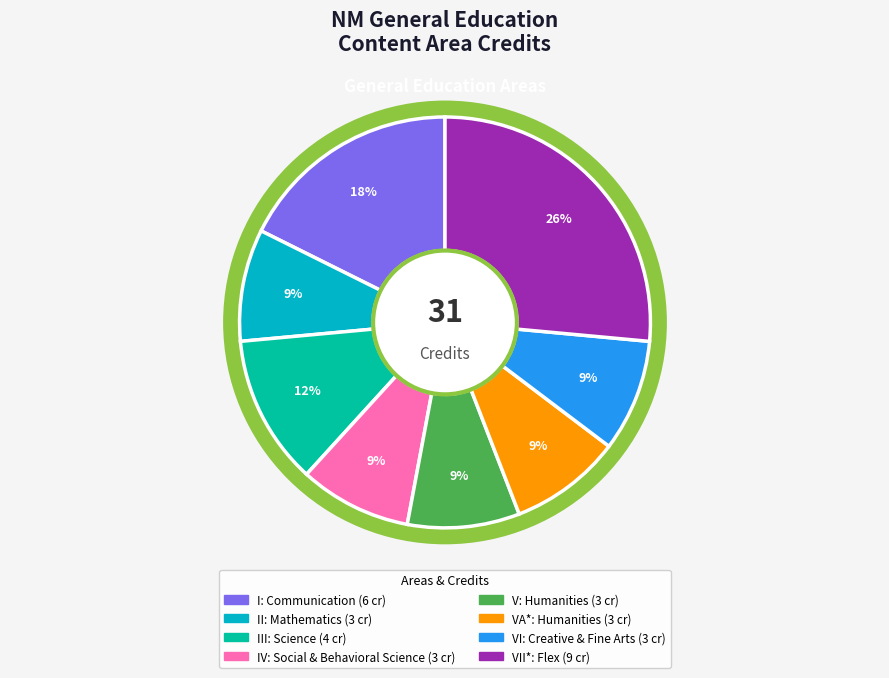

Is there any slice that represents more than half of the pie?

No